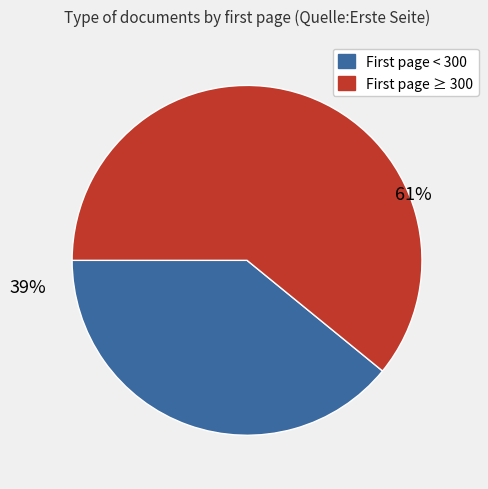

Is there a majority slice in this chart?

Yes